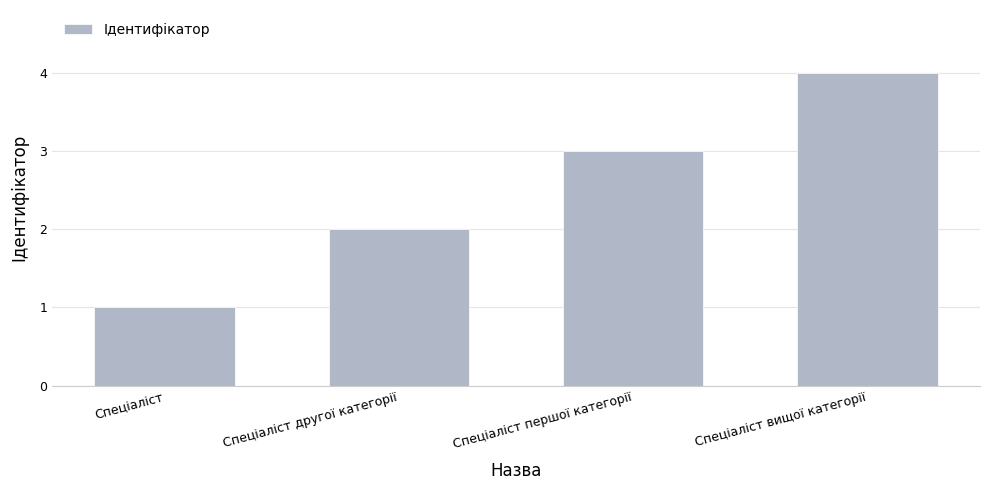

What position from the left is Спеціаліст?

1